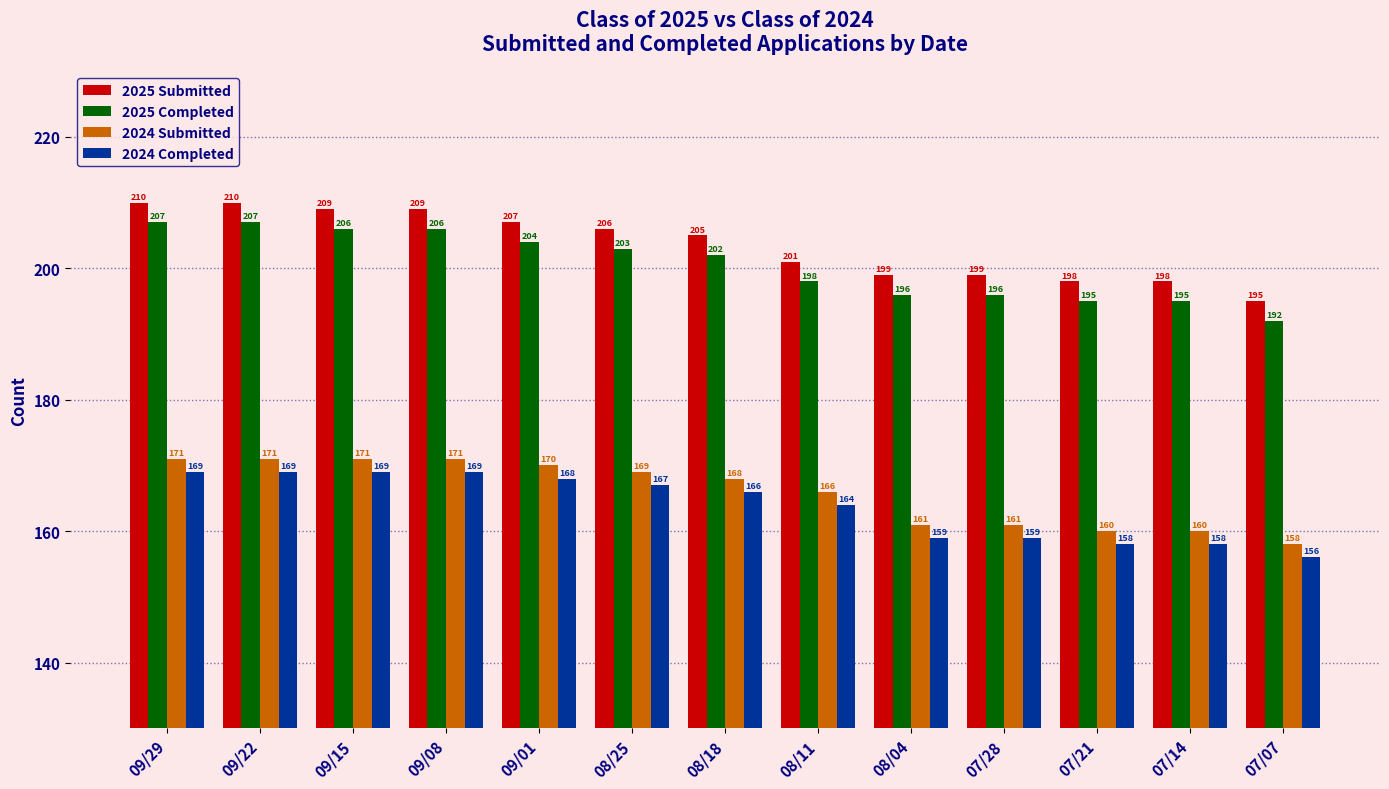

How many data points in 2025 Completed are less than 202?

6